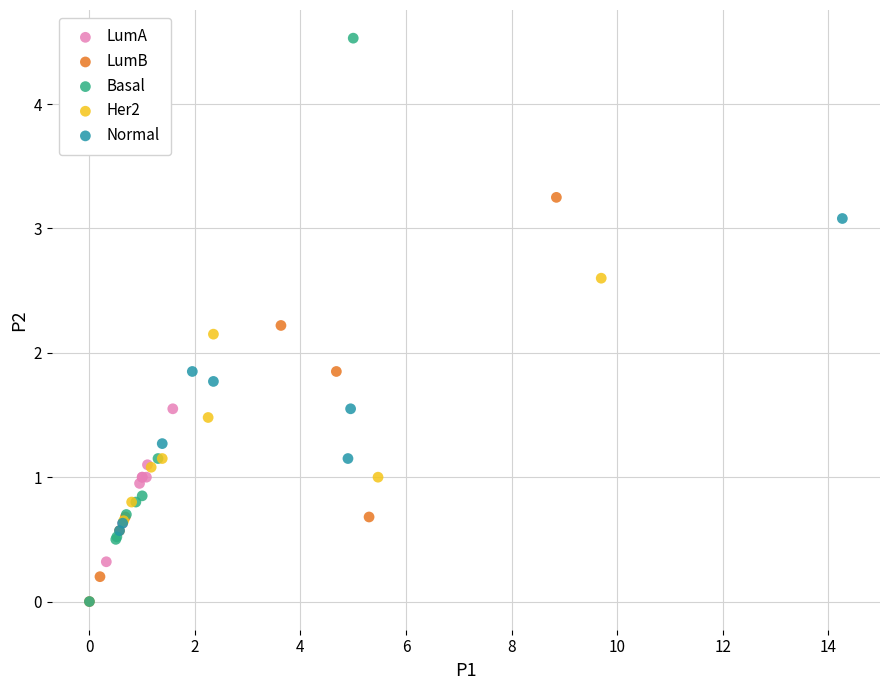

Which series has the widest spread of Y values?

Basal